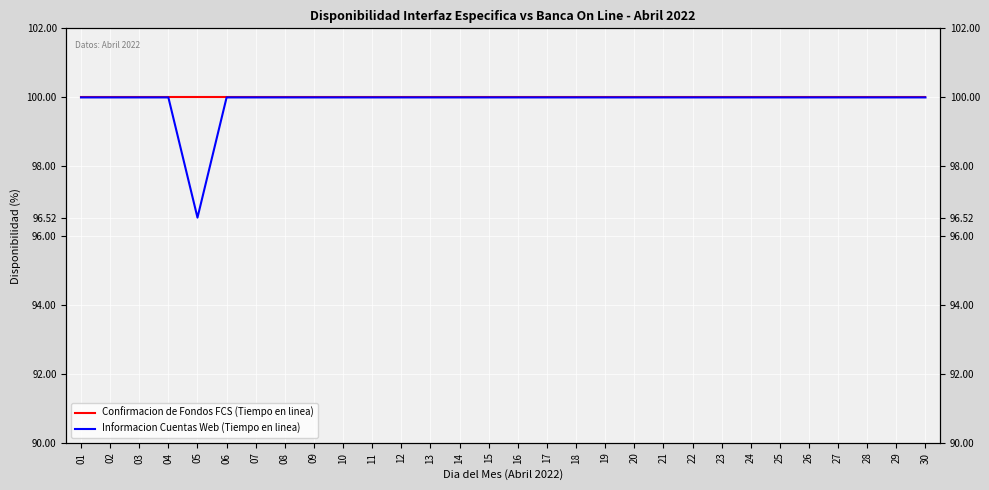

Reading left to right, what are all the values shown in this chart?

Confirmacion de Fondos FCS (Tiempo en linea): 100.0	100.0	100.0	100.0	100.0	100.0	100.0	100.0	100.0	100.0	100.0	100.0	100.0	100.0	100.0	100.0	100.0	100.0	100.0	100.0	100.0	100.0	100.0	100.0	100.0	100.0	100.0	100.0	100.0	100.0
Informacion Cuentas Web (Tiempo en linea): 100.0	100.0	100.0	100.0	96.5	100.0	100.0	100.0	100.0	100.0	100.0	100.0	100.0	100.0	100.0	100.0	100.0	100.0	100.0	100.0	100.0	100.0	100.0	100.0	100.0	100.0	100.0	100.0	100.0	100.0